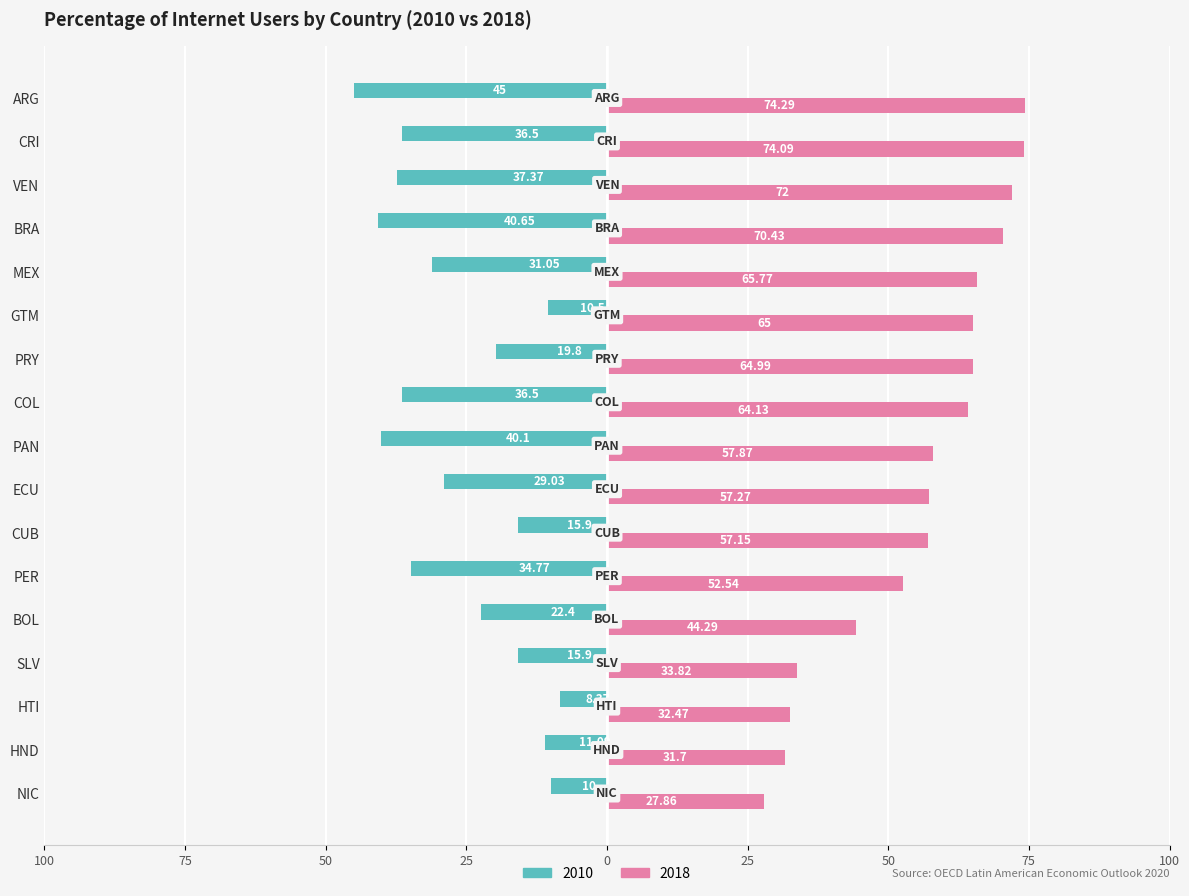

What is the label of the 10th bar from the left?

COL